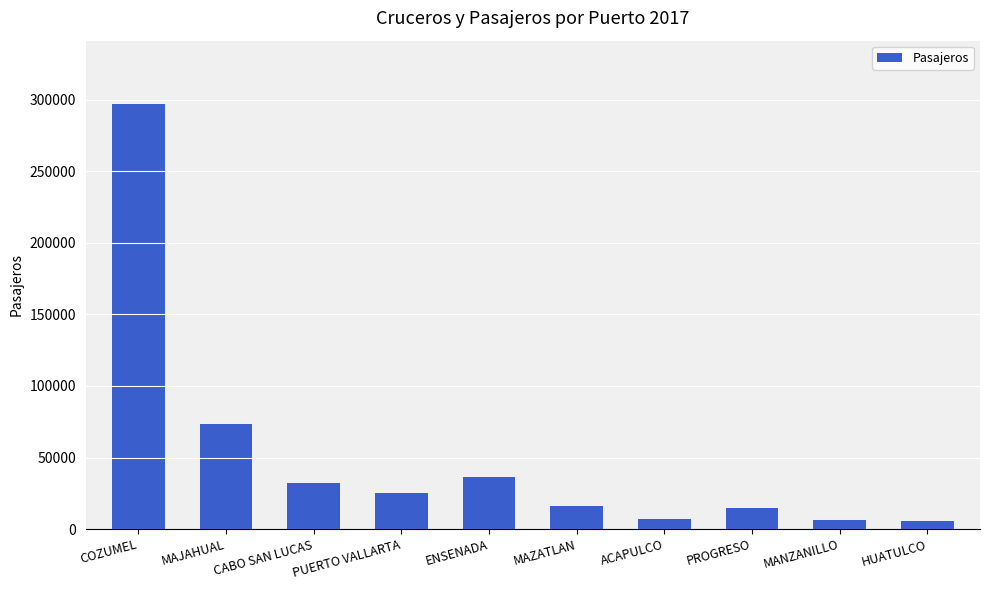

What is the change in value from CABO SAN LUCAS to HUATULCO?

-26468